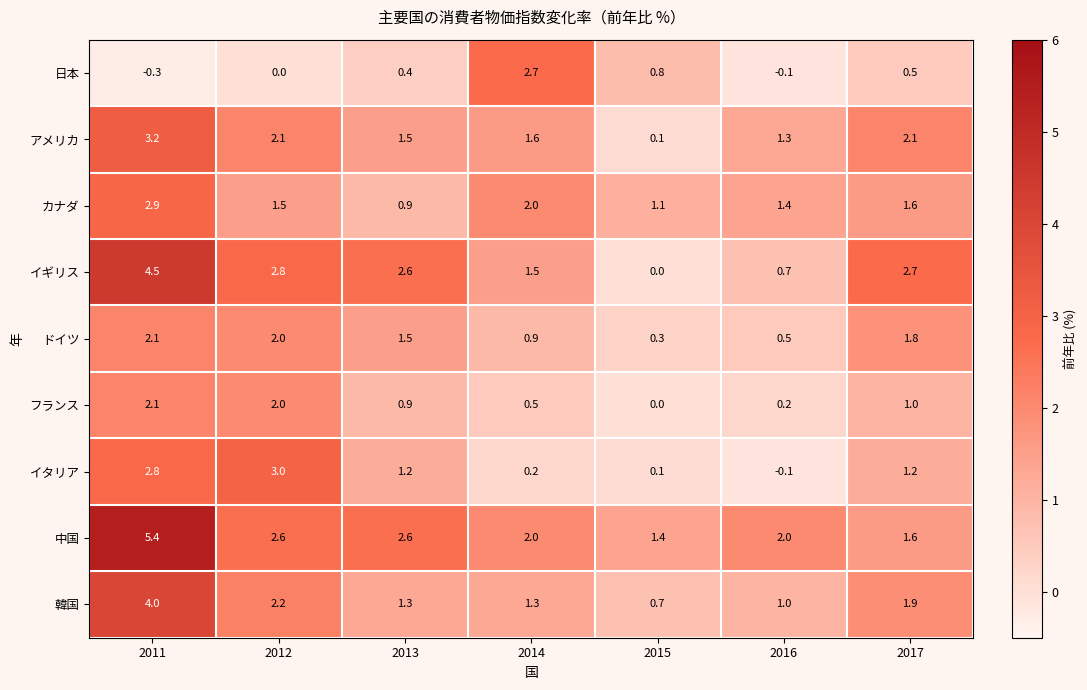

What is the greatest value displayed?

5.4